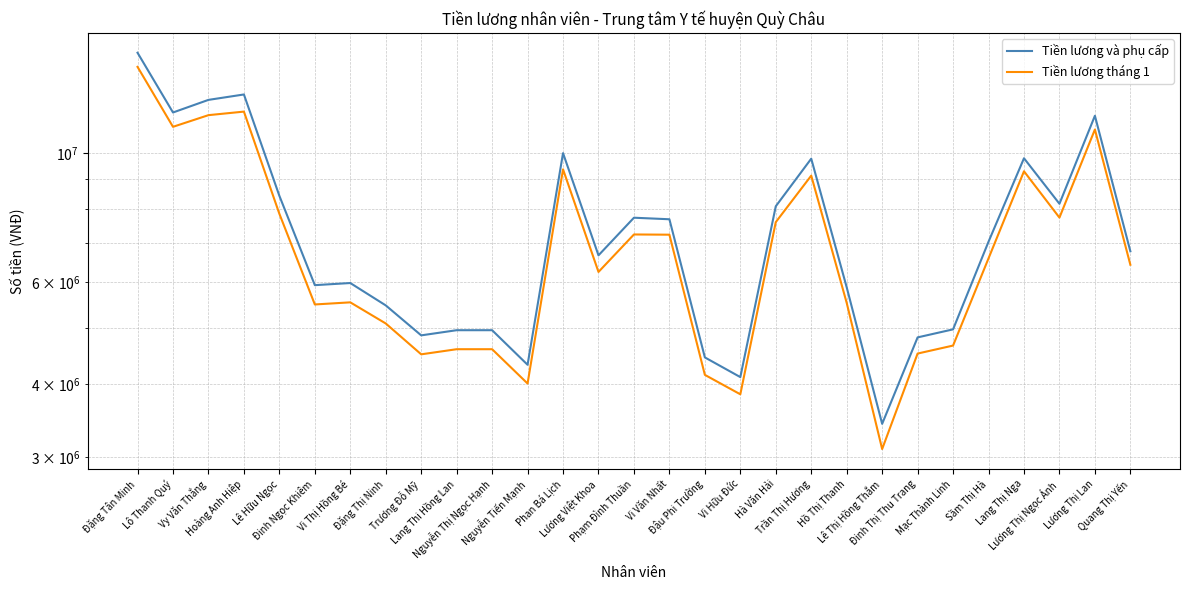

True or false: Tiền lương tháng 1 and Tiền lương và phụ cấp intersect in this chart.

False